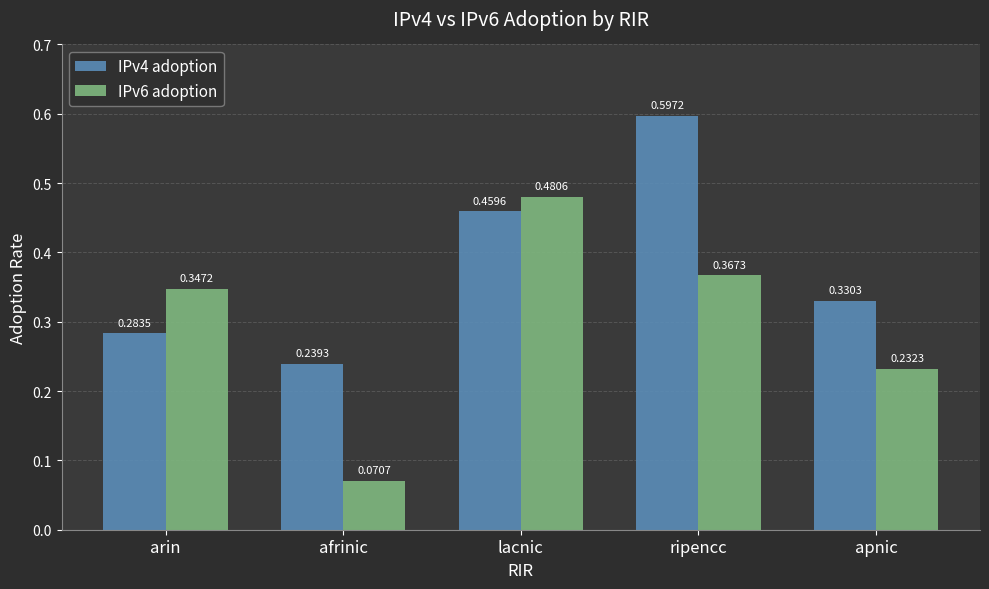

What is the sum of all IPv4 adoption values?

1.9